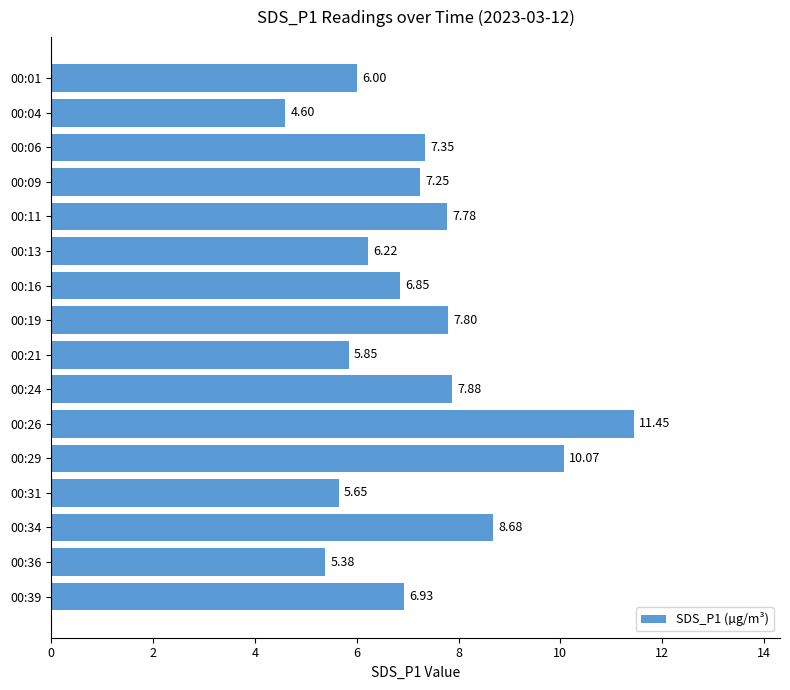

What is the sum of the values at 00:01 and 00:24?

13.9